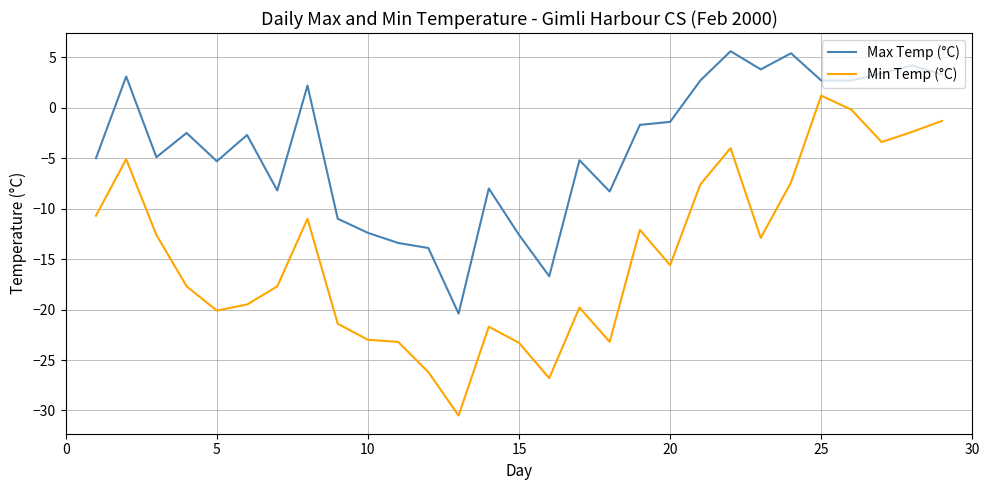

What is the minimum value shown in the chart?

-30.5